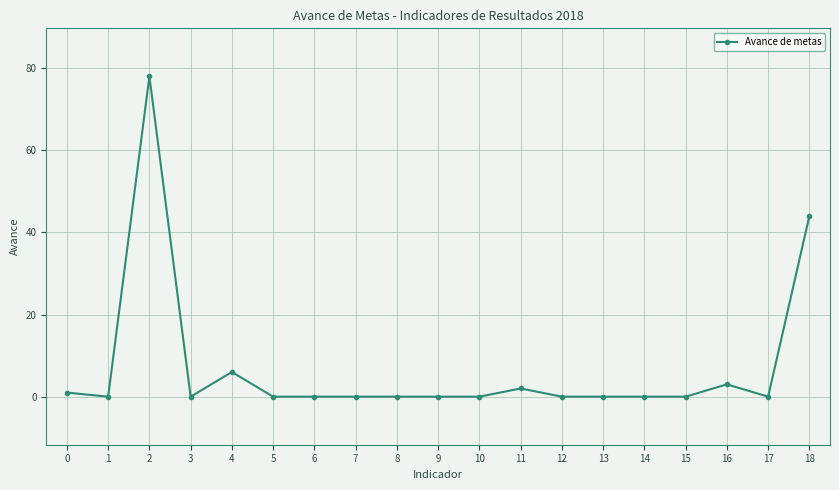

What is the maximum value shown in the chart?

78